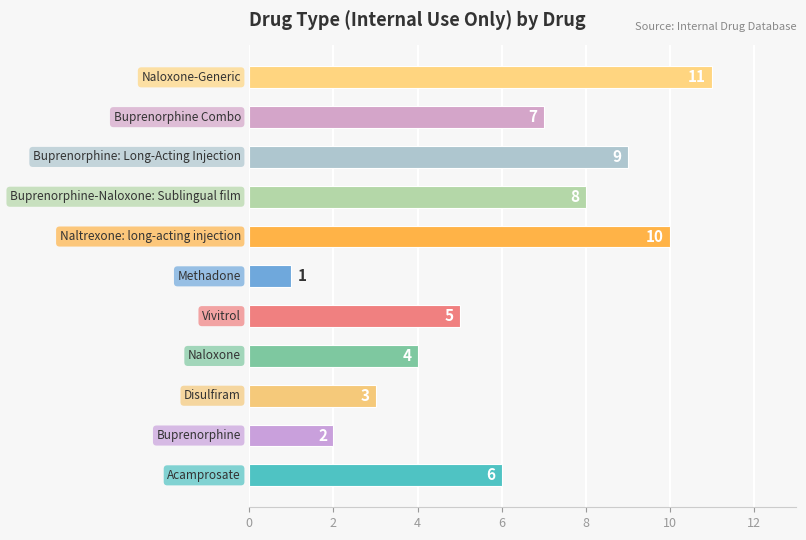

What is the sum of all values?

66